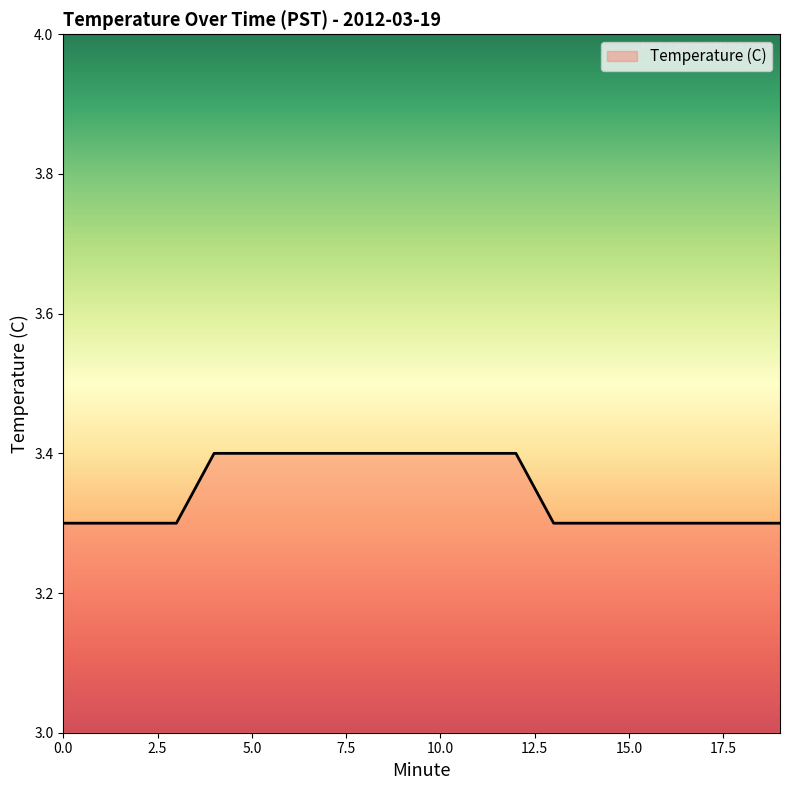

What is the smallest value displayed?

3.3